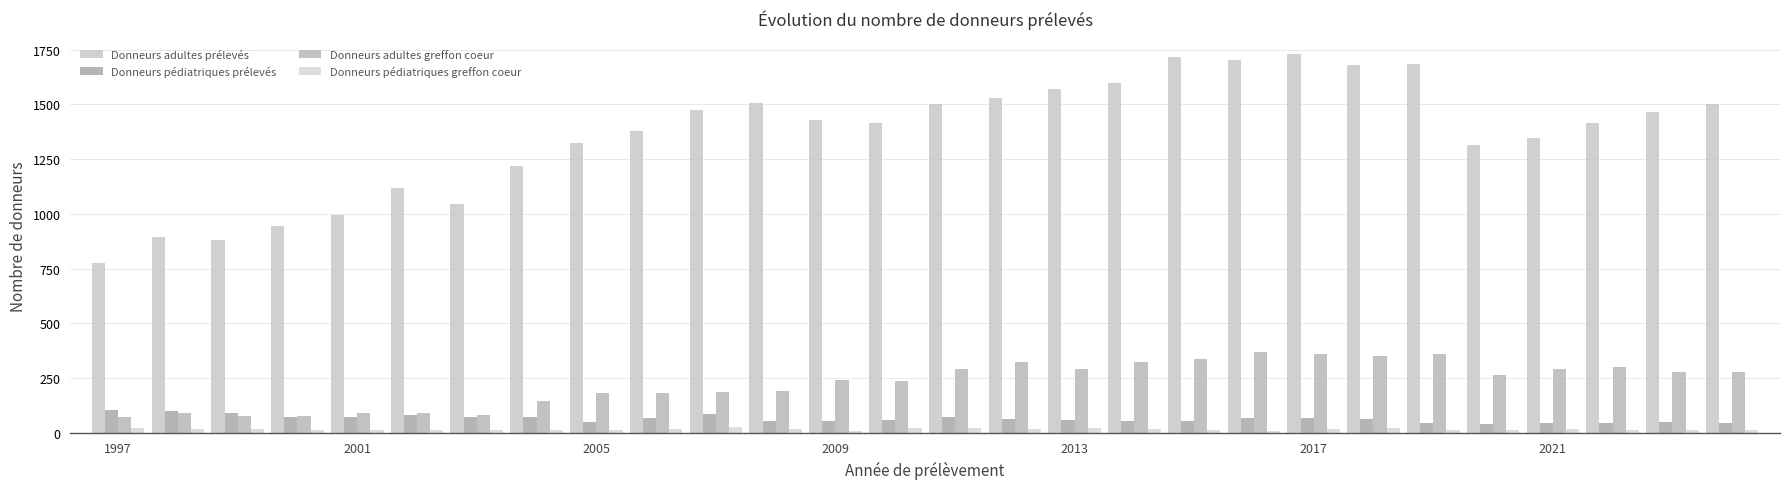

Count the number of categories in the chart.

28